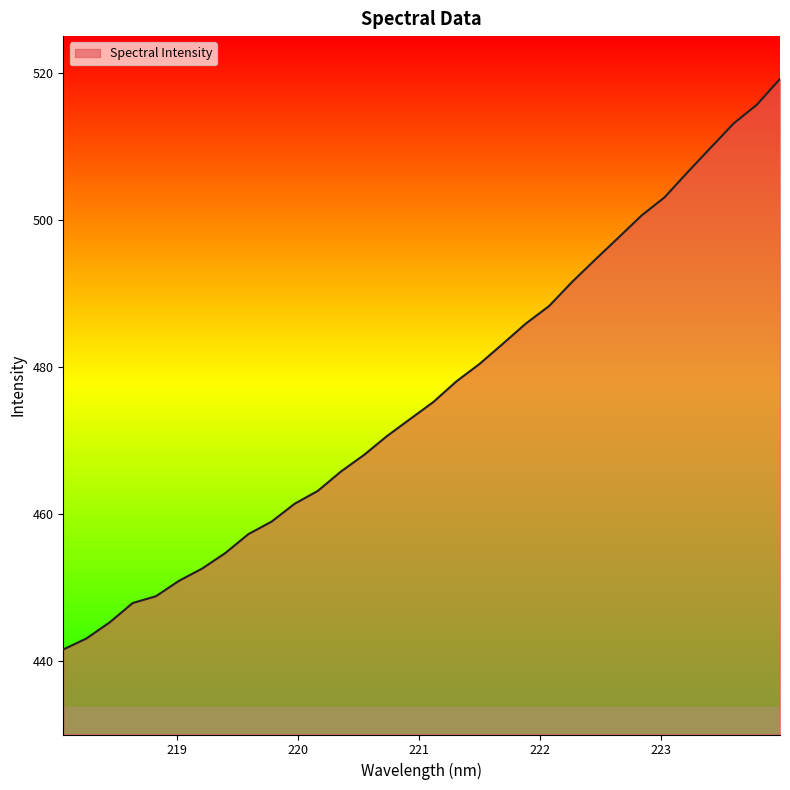

What is the maximum value shown in the chart?

519.2